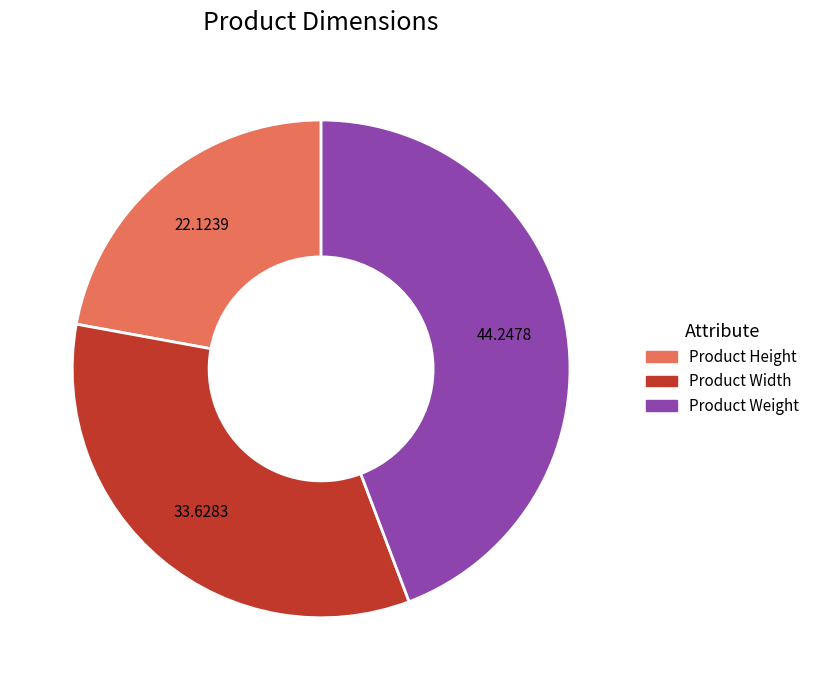

Is there a majority slice in this chart?

No